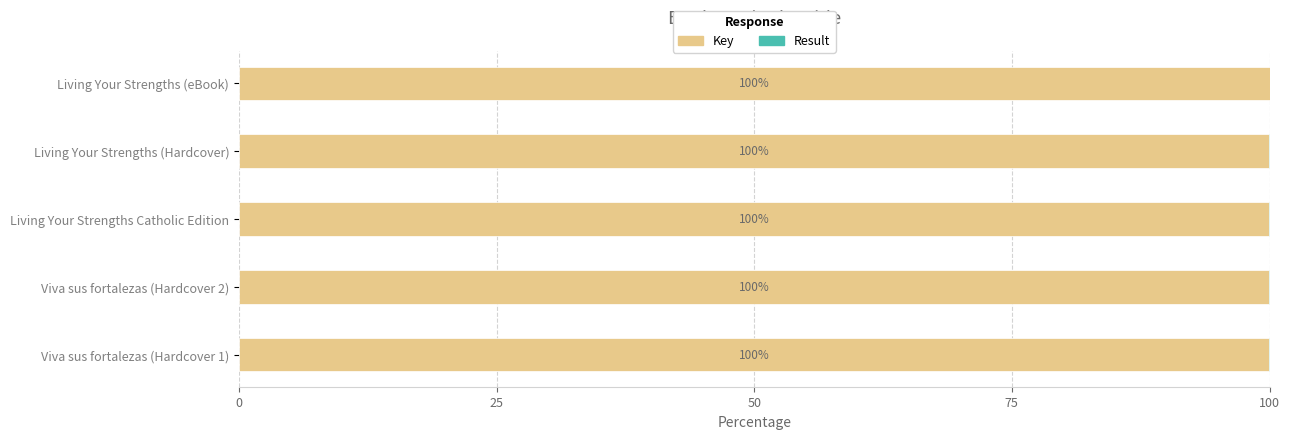

Is it true that Key equals 46.4 at Viva sus fortalezas (Hardcover 2)?

False